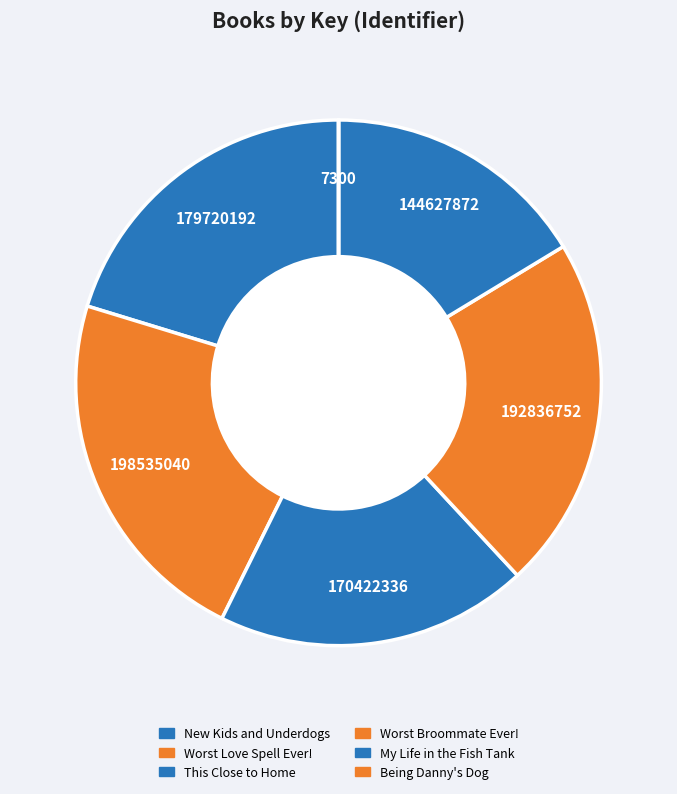

What percentage do My Life in the Fish Tank and This Close to Home together represent?

35.6%